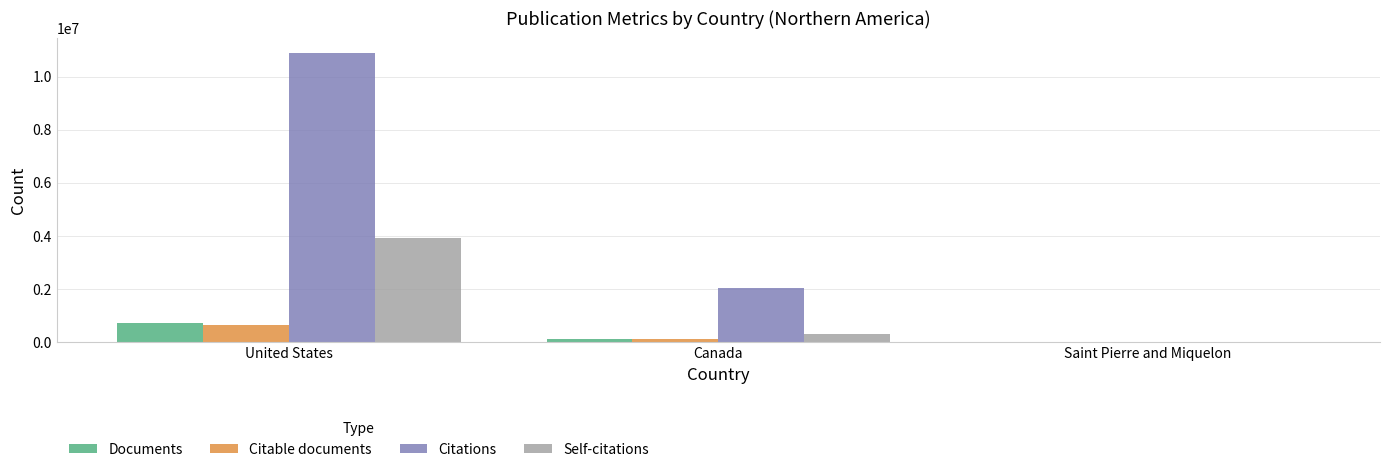

At which label is Documents closest to 363790?

Canada